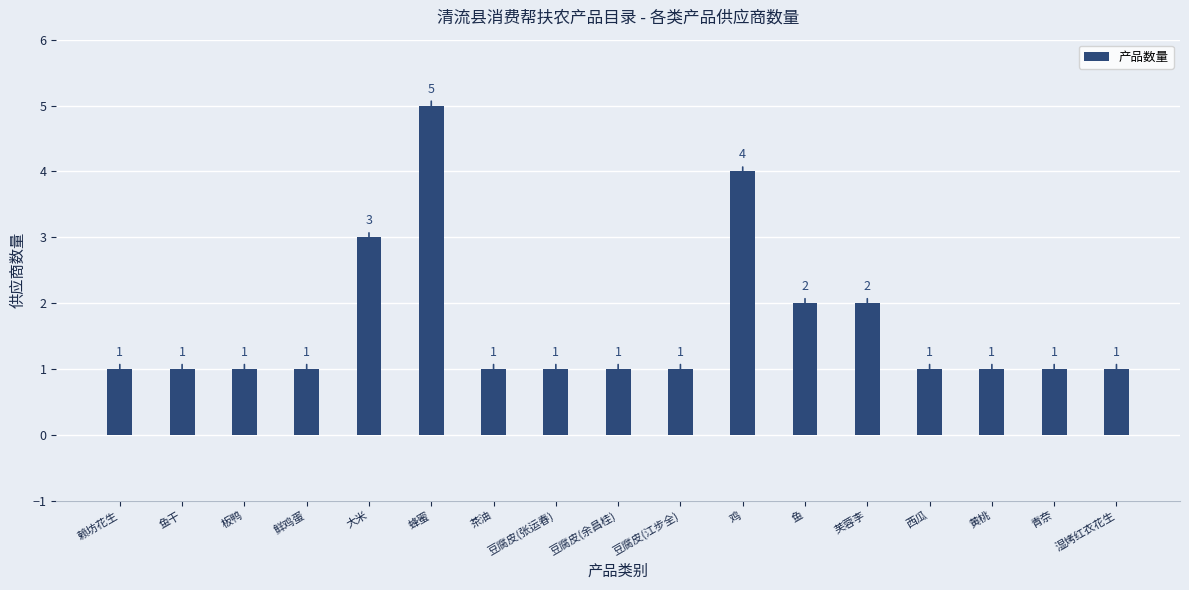

How many values are between 1 and 2?

14